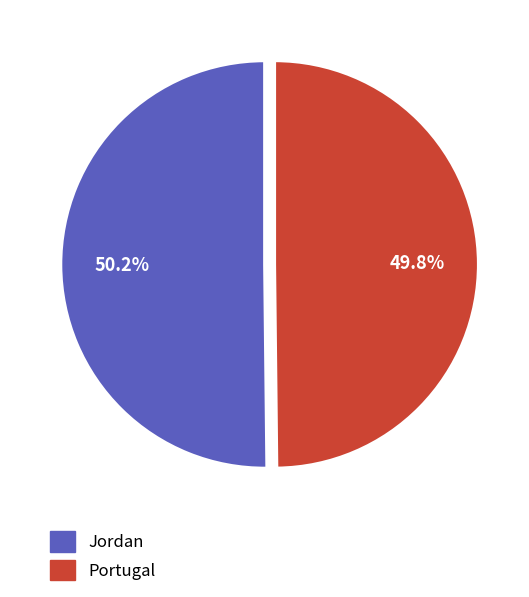

Combined, do Jordan and Portugal account for over 50%?

Yes